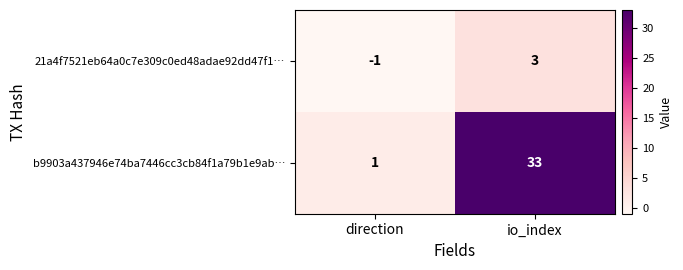

What is the sum of all b9903a437946e74ba7446cc3cb84f1a79b1e9ab… values?

34